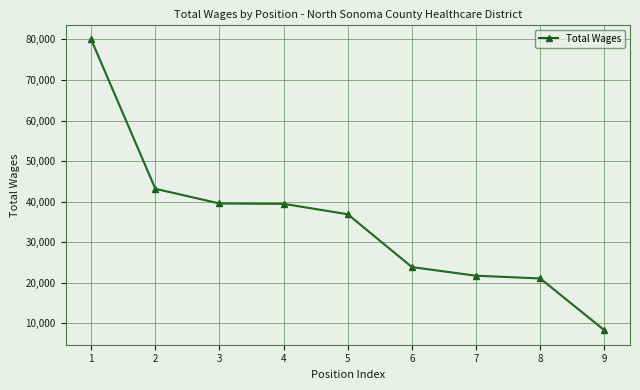

Read the value at 4.

39470